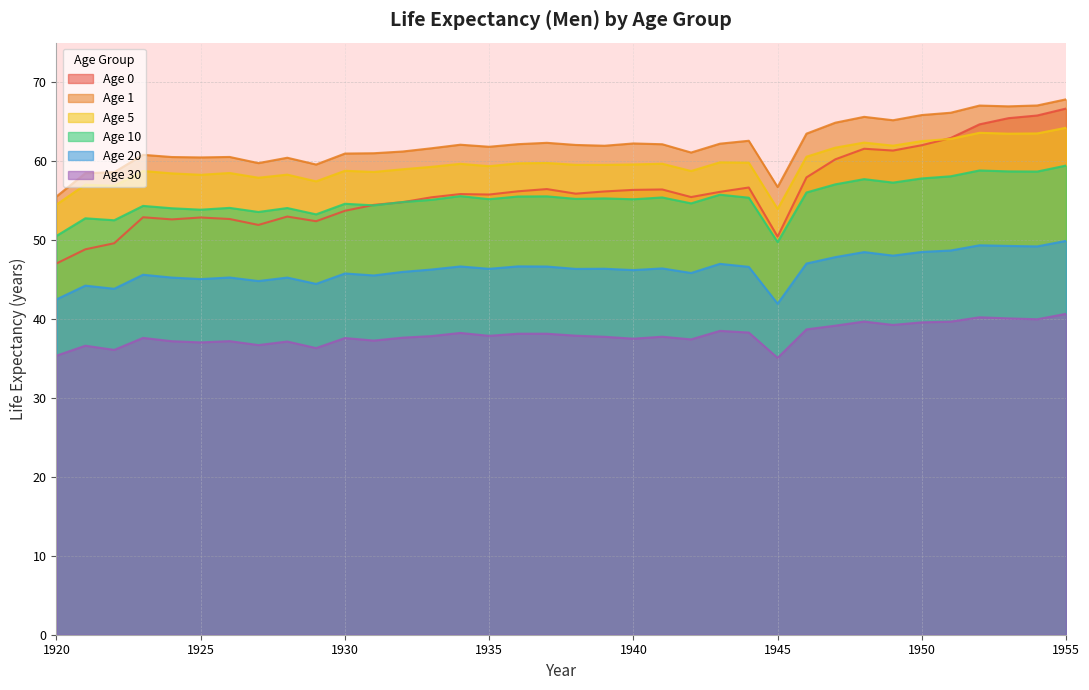

What is the difference between the Age 20 values at 1931 and 1950?

3.0